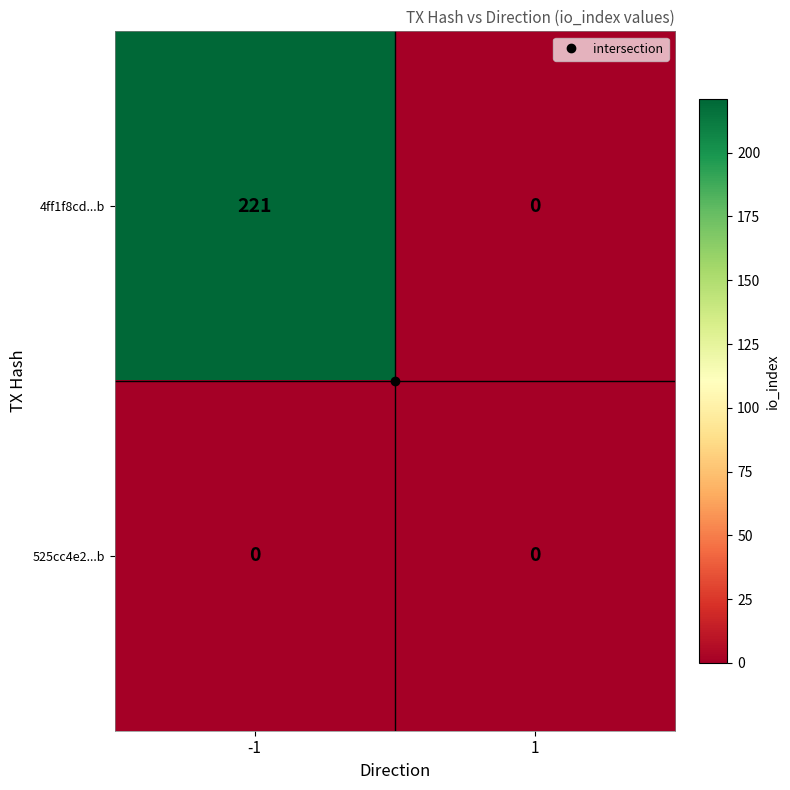

Rank the series by their maximum value, from lowest to highest.

525cc4e2...b, 4ff1f8cd...b